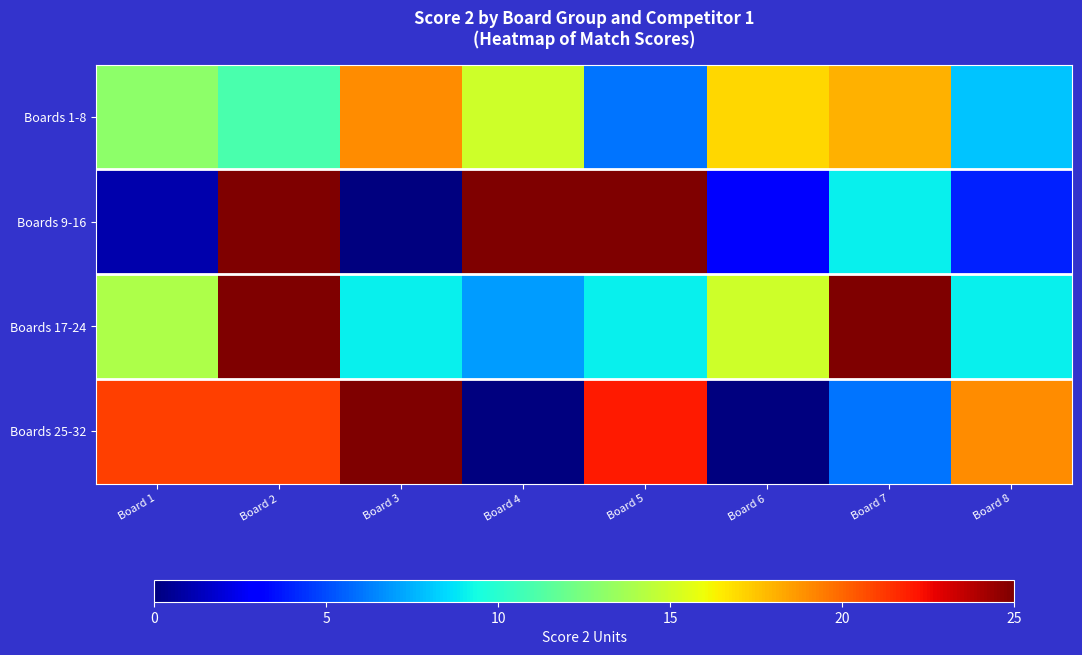

What is the difference between the highest and lowest values at Board 2?

14